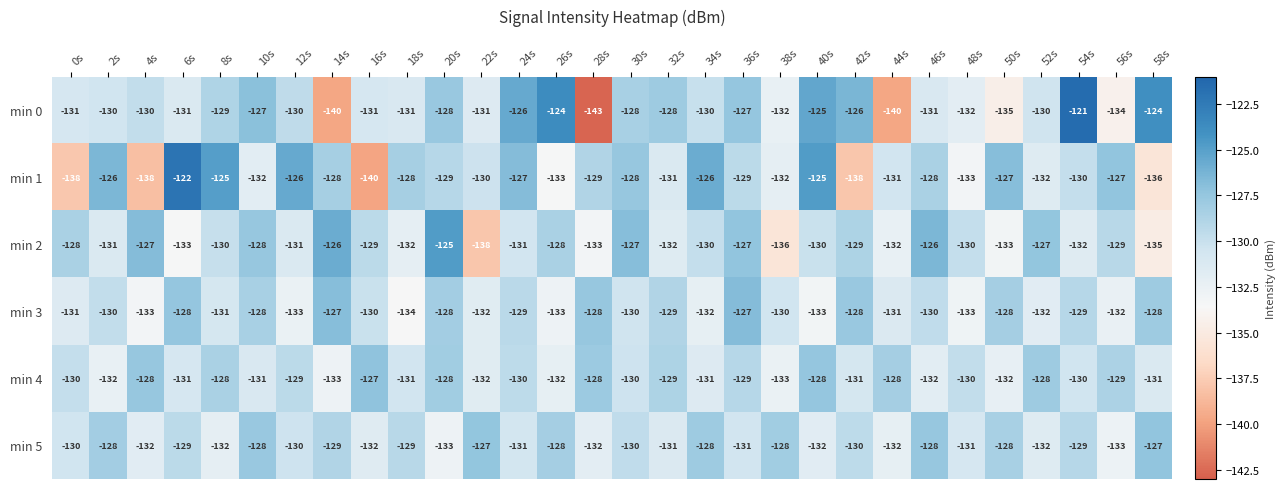

Is it true that min 0 equals -121 at 54s?

True